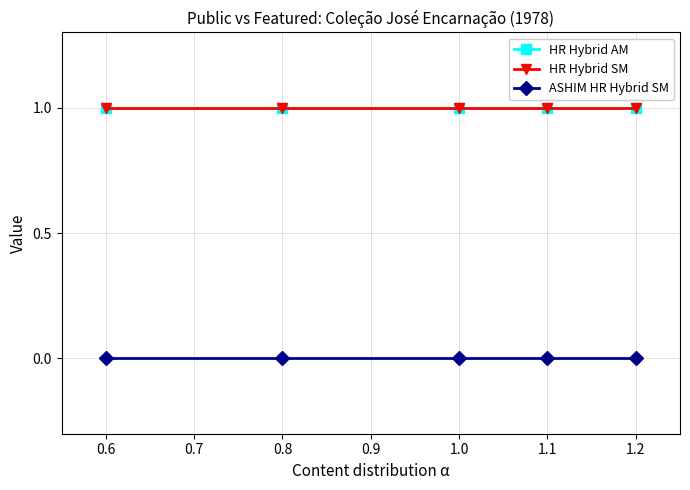

Is this an area chart (filled region under the line)?

No